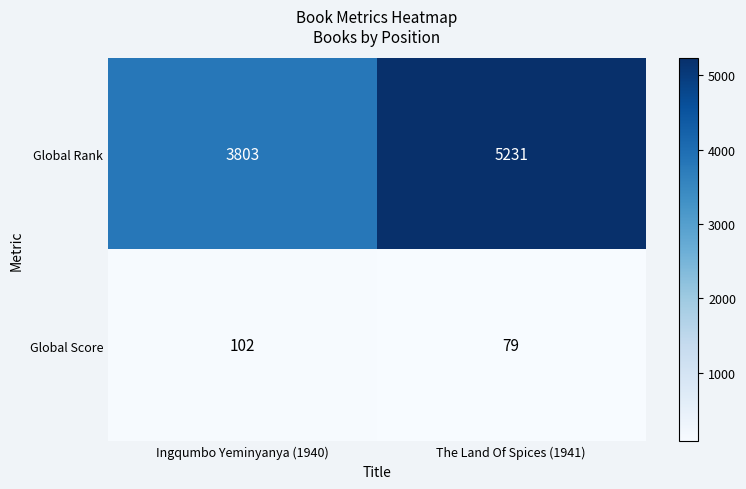

What is the difference between the Global Rank values at The Land Of Spices (1941) and Ingqumbo Yeminyanya (1940)?

1428